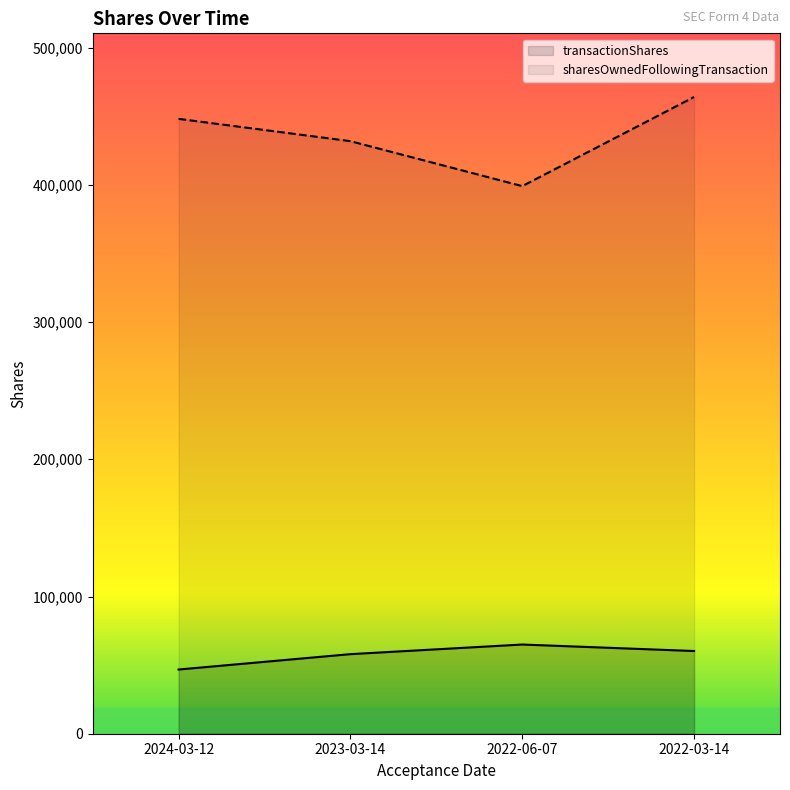

How many lines are shown in the chart?

2